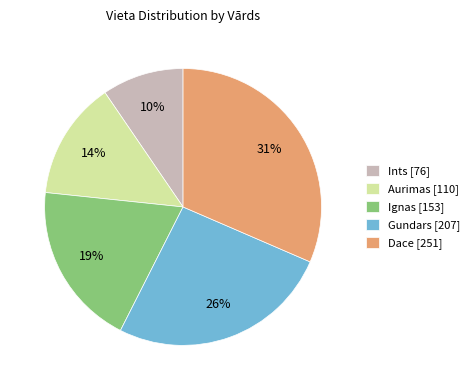

The Aurimas slice represents 14% of the pie. True or false?

True